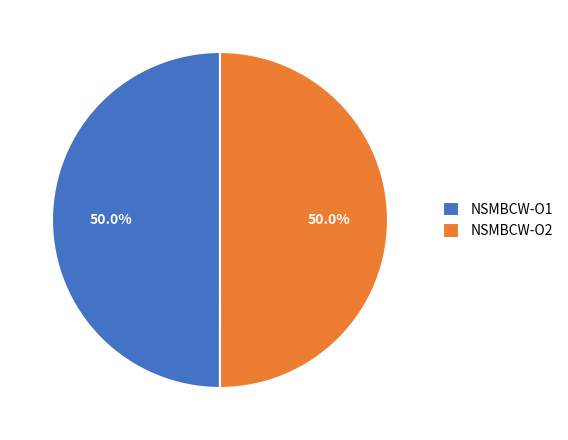

What percentage is the NSMBCW-O2 slice, to the nearest percent?

50%